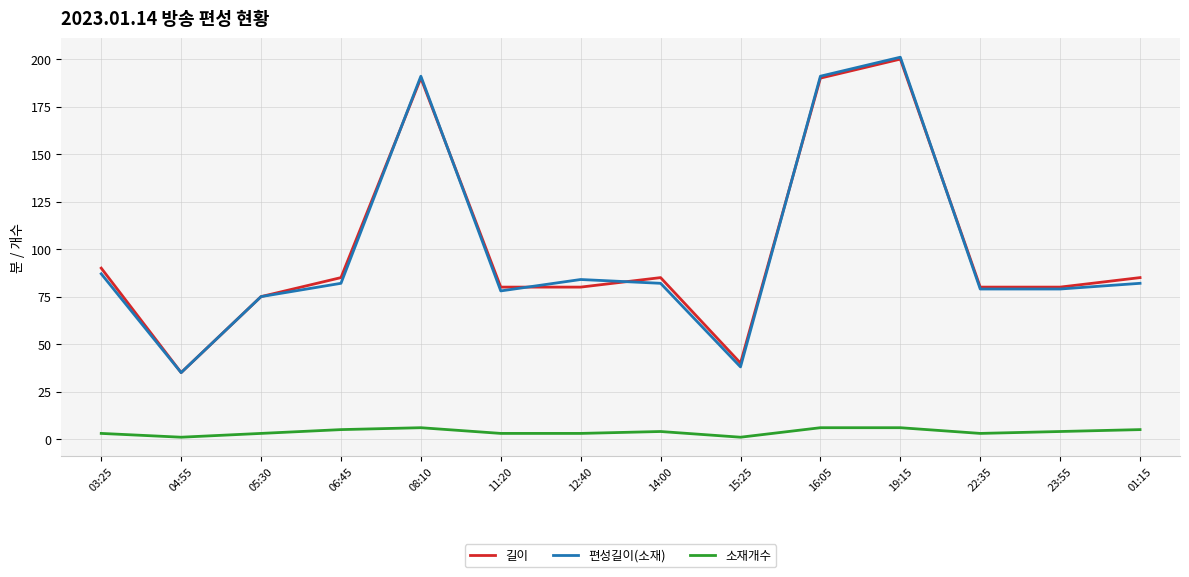

After their last crossing, which series has the higher values: 편성길이(소재) or 길이?

길이